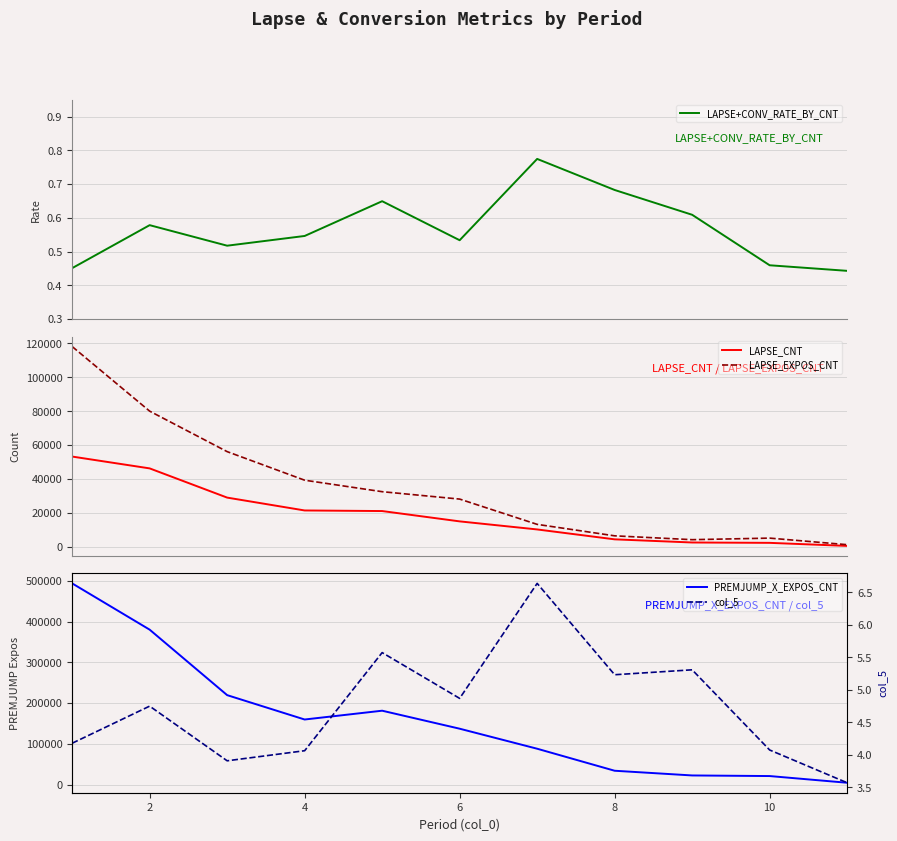

Does the chart display data point markers on the line(s)?

No